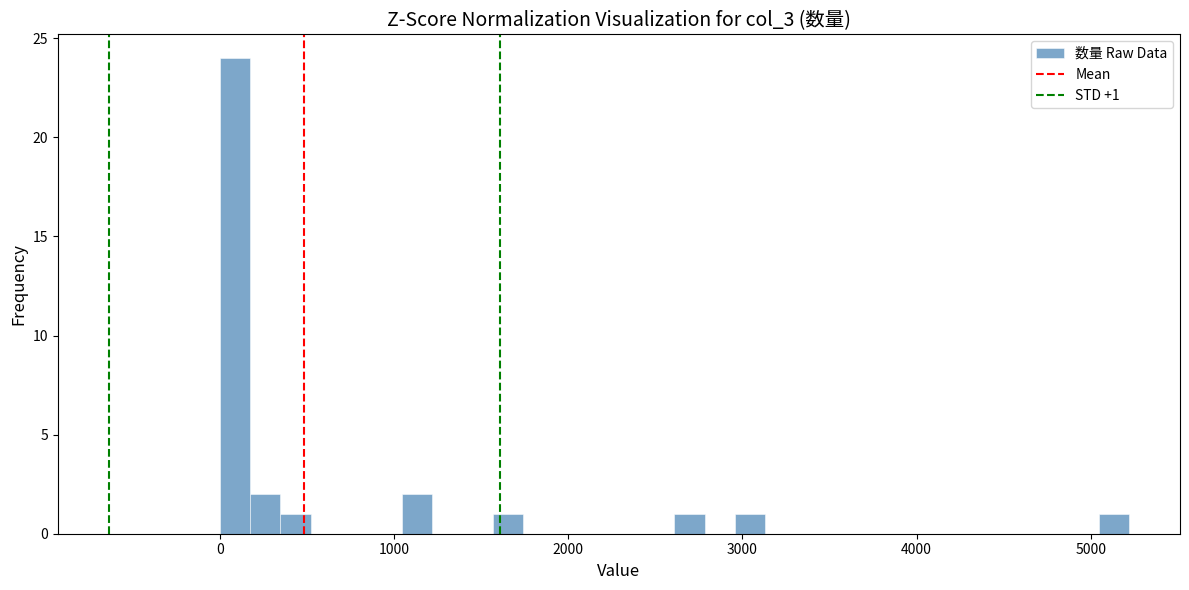

Around what value on the x-axis is the tallest bar? Give the approximate position of its centre, as read against the axis.

100